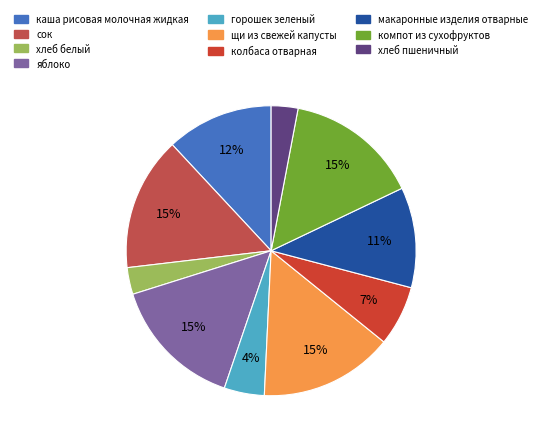

Which category has the biggest portion of the pie?

сок